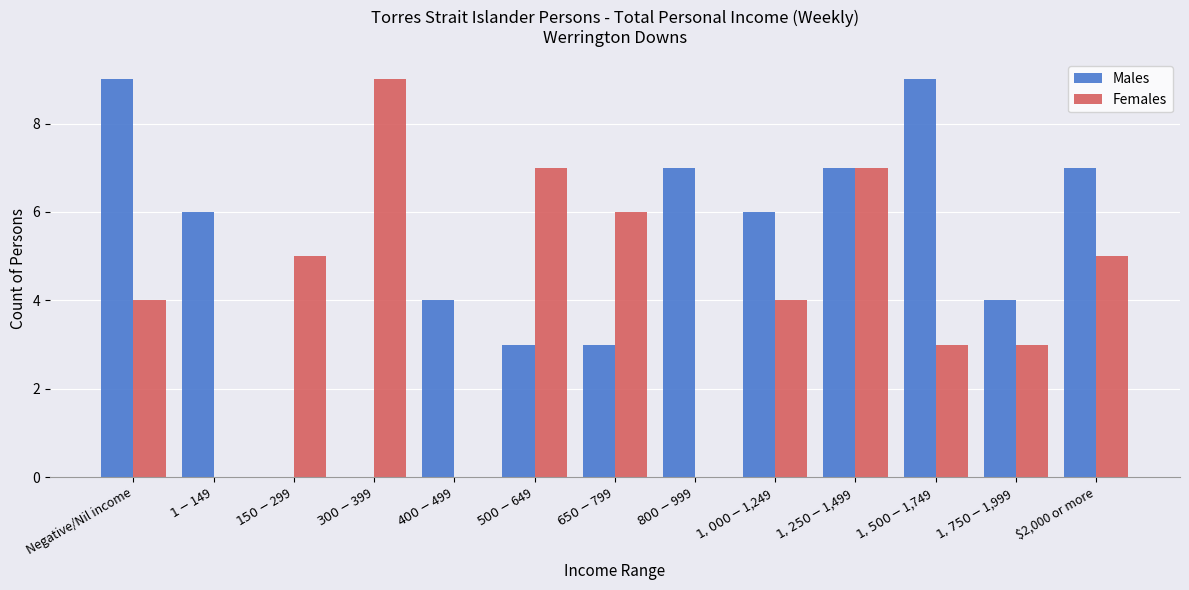

Which series has the largest total across all categories?

Males